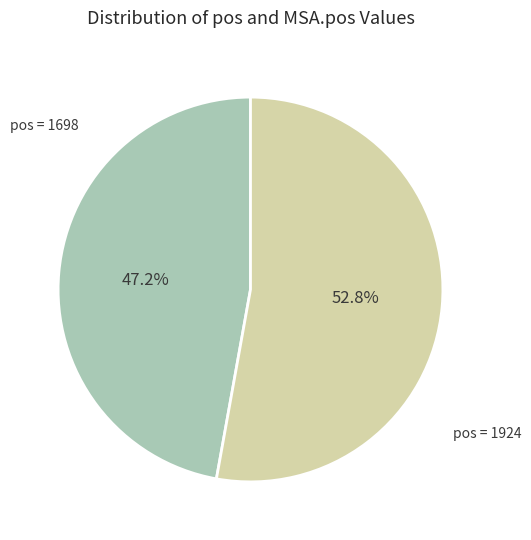

Does any single category account for the majority?

Yes